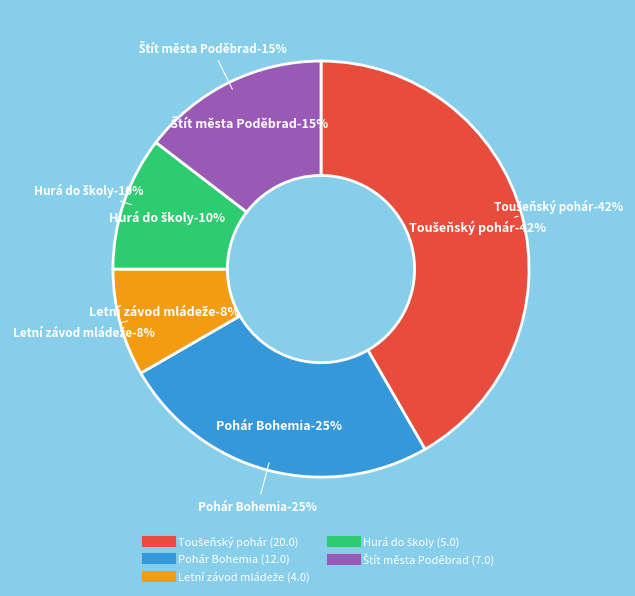

Which category has the smallest portion of the pie?

Letní závod mládeže